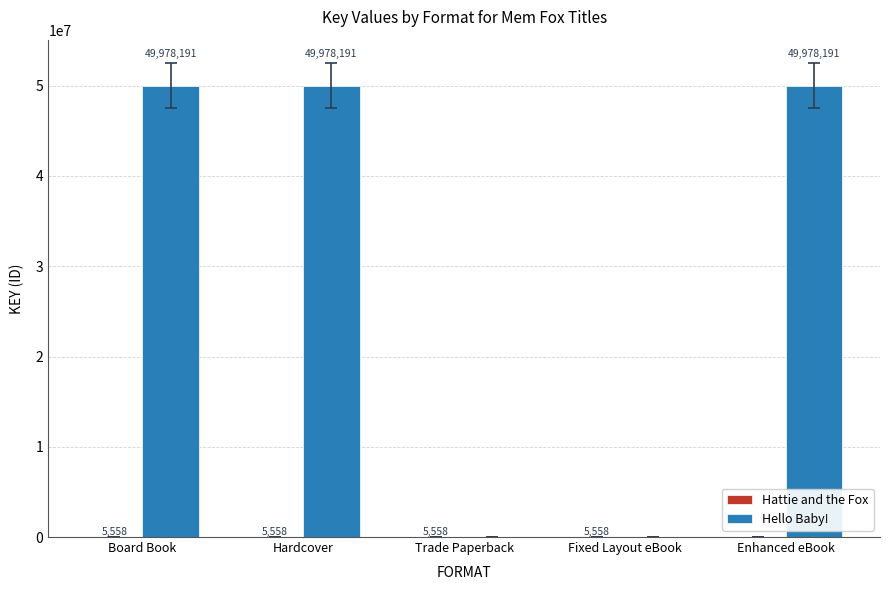

The value of Hello Baby! at Fixed Layout eBook is 0. True or false?

True